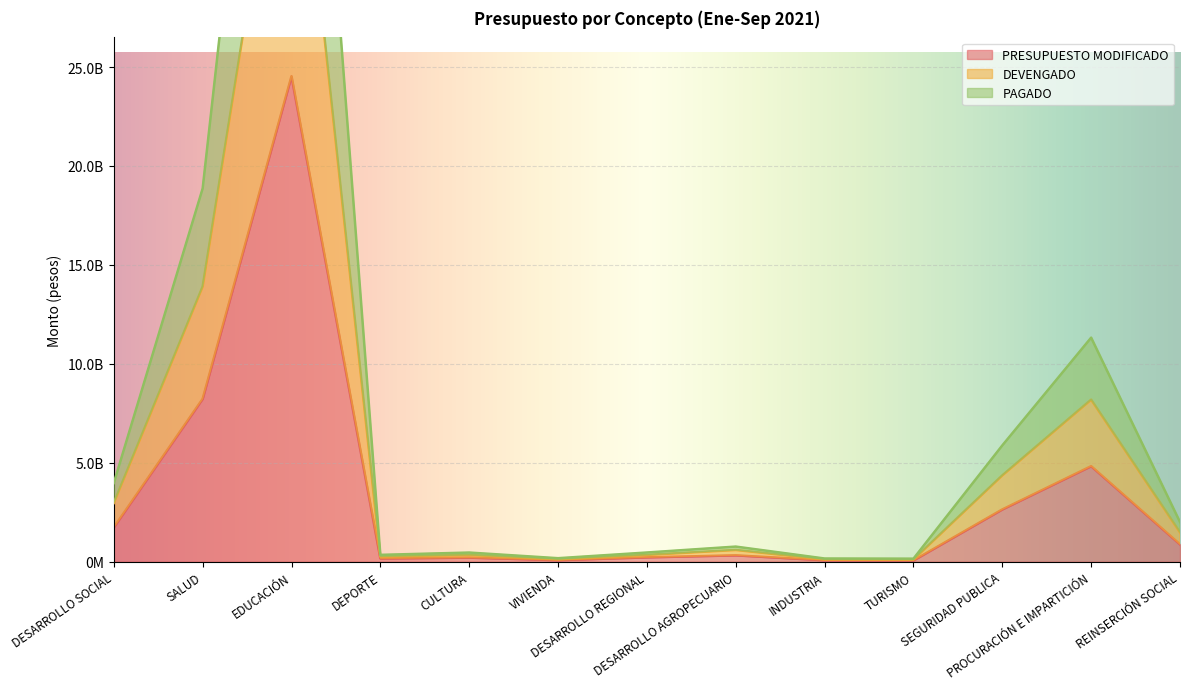

Which series has the widest spread of values?

DEVENGADO